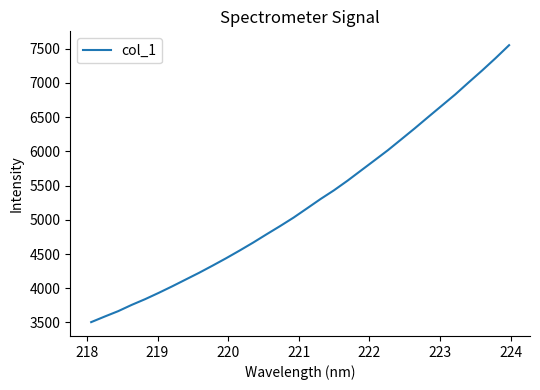

True or false: there are more than 2 points higher than both neighbors.

False